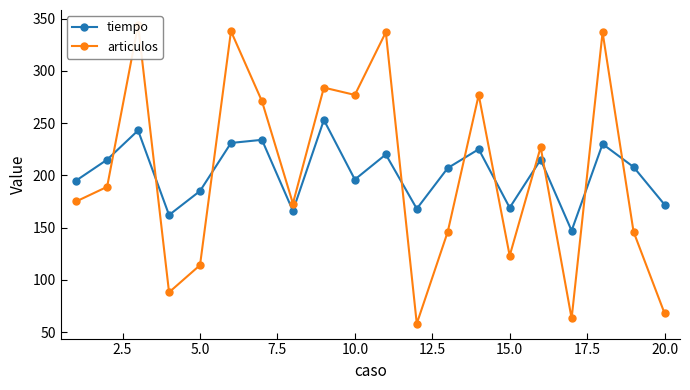

How many lines are shown in the chart?

2